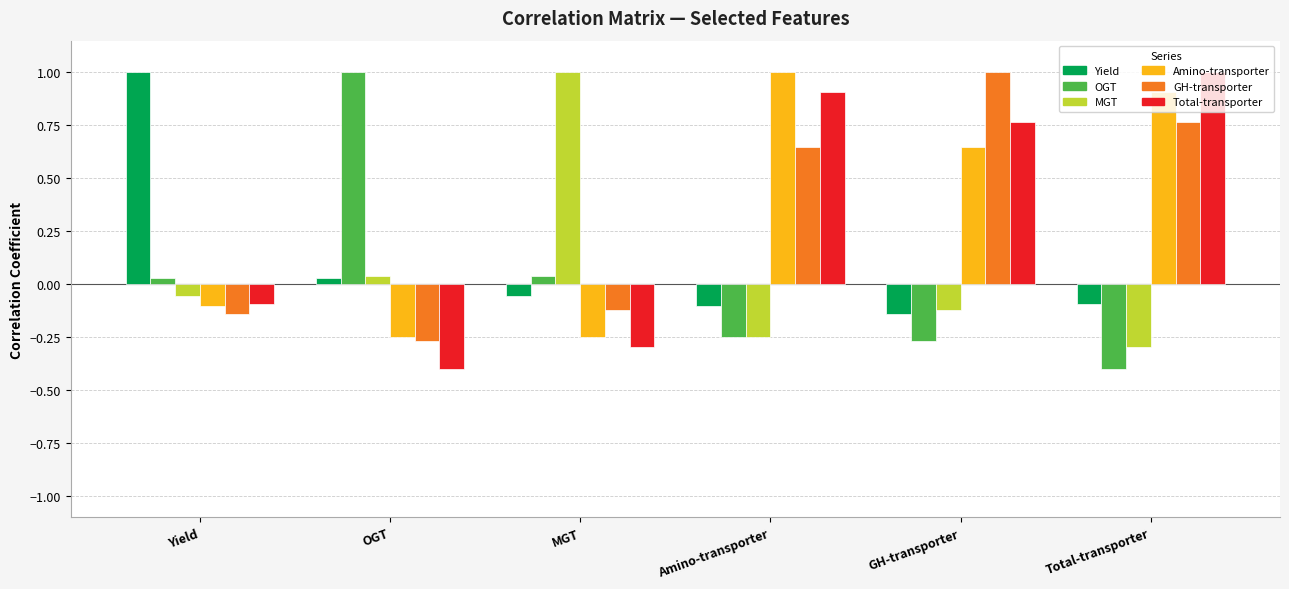

How many values in the GH-transporter series exceed 0?

3